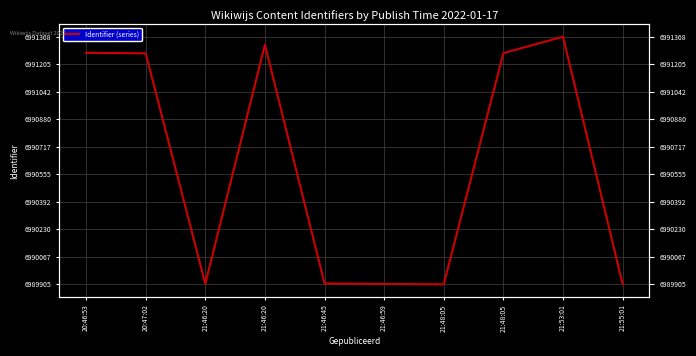

How many values are below 6991270?

5